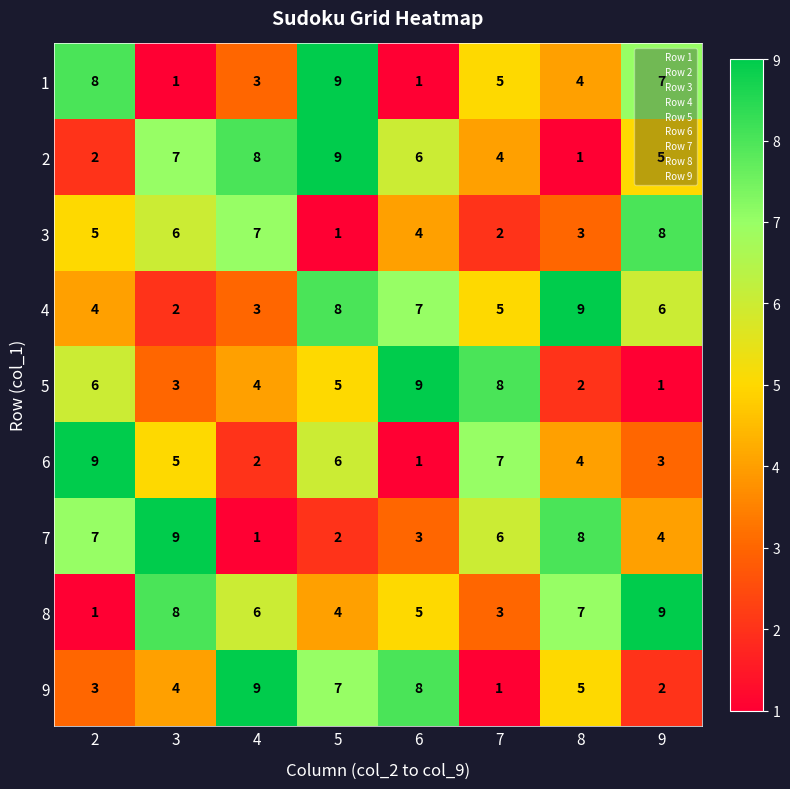

Which category has the lowest value in the 3 series?

5